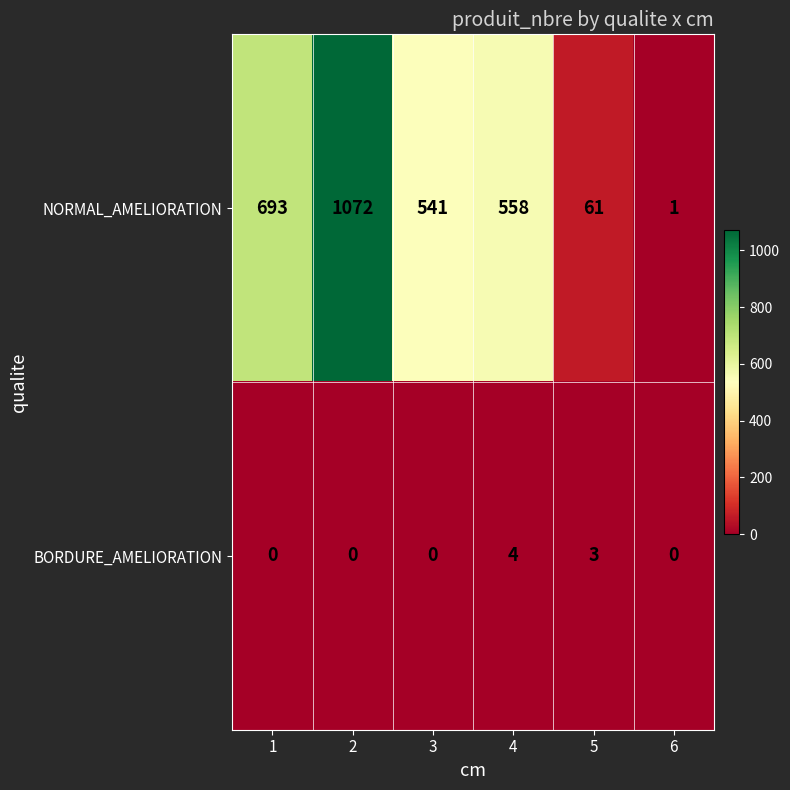

What is the greatest value displayed?

1072